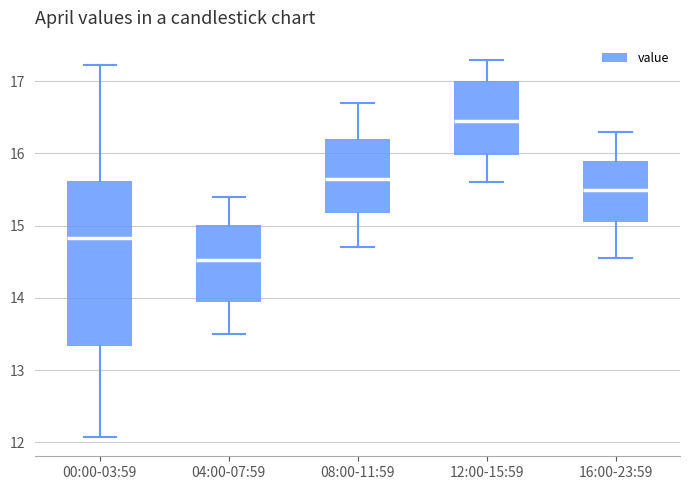

Reading left to right, read every box against the y-axis: the position of its median line, the range the box covers, and the ends of its whiskers. The values are not printed on the chart, so give them approximately, as read against the axis.

00:00-03:59: median 14.8, box 13.3 to 15.6, whiskers 12.1 to 17.2
04:00-07:59: median 14.5, box 13.9 to 15.0, whiskers 13.5 to 15.4
08:00-11:59: median 15.7, box 15.2 to 16.2, whiskers 14.7 to 16.7
12:00-15:59: median 16.5, box 16.0 to 17.0, whiskers 15.6 to 17.3
16:00-23:59: median 15.5, box 15.1 to 15.9, whiskers 14.6 to 16.3